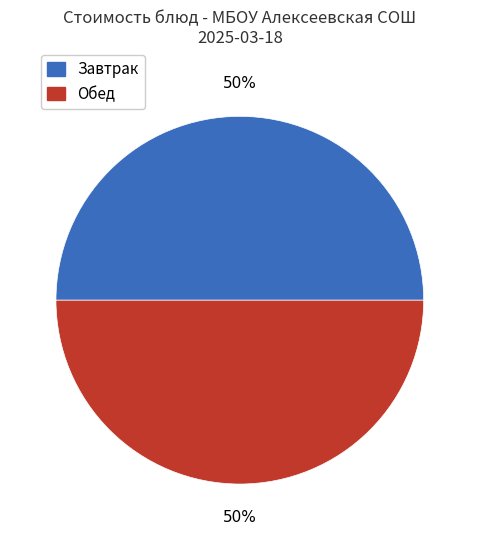

Combined, do Завтрак and Обед account for over 50%?

Yes